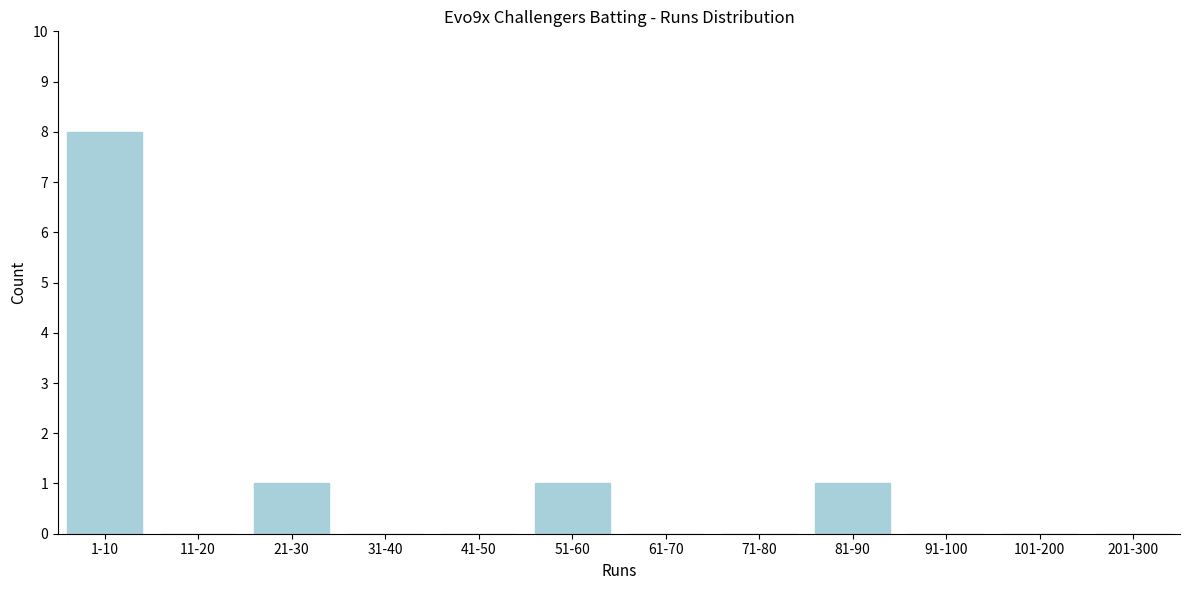

Reading right to left, extract all data points from this chart.

201-300=0	101-200=0	91-100=0	81-90=1	71-80=0	61-70=0	51-60=1	41-50=0	31-40=0	21-30=1	11-20=0	1-10=8